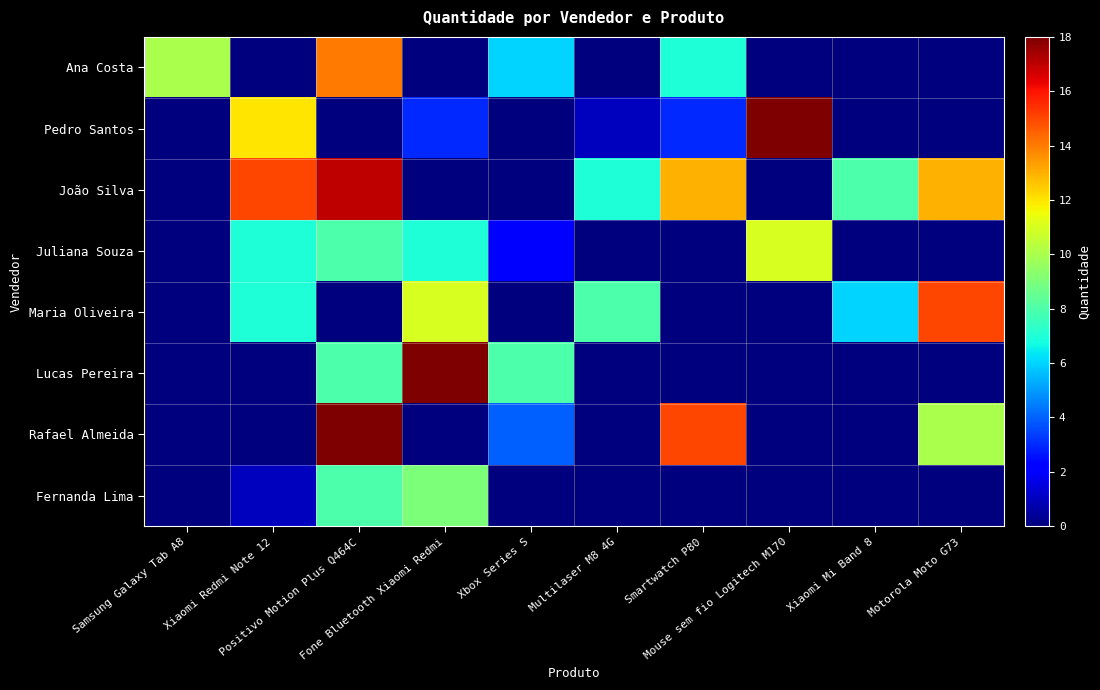

Between Xiaomi Redmi Note 12 and Smartwatch P80, which is larger?

Smartwatch P80